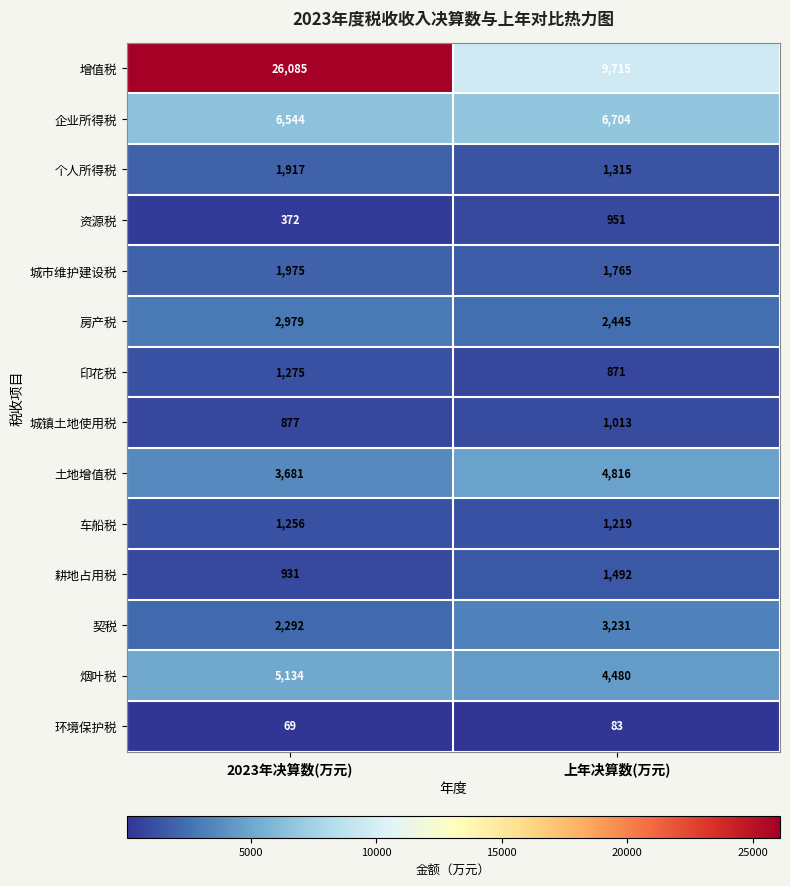

What is the total value across all series at 2023年决算数(万元)?

55387